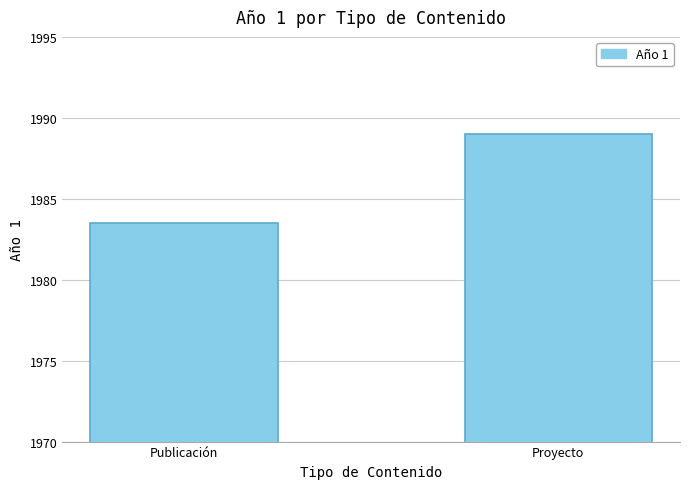

What is the label of the 2nd bar from the right?

Publicación